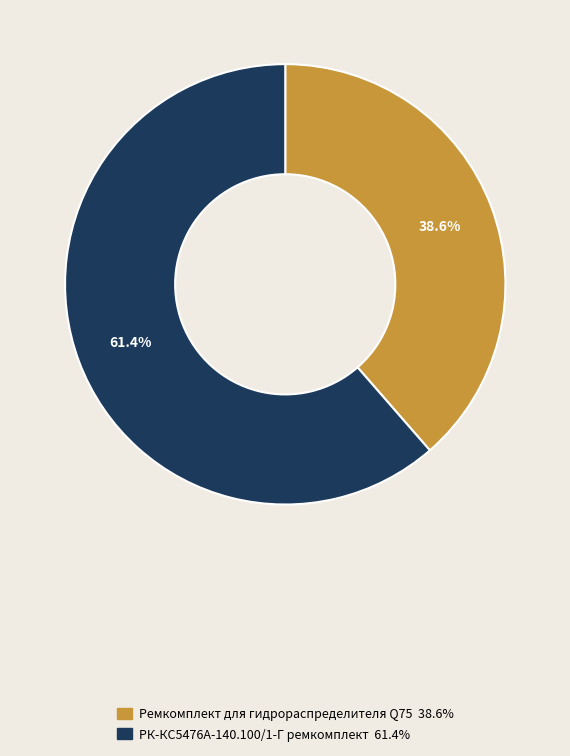

The Ремкомплект для гидрораспределителя Q75 slice represents 39% of the pie. True or false?

True